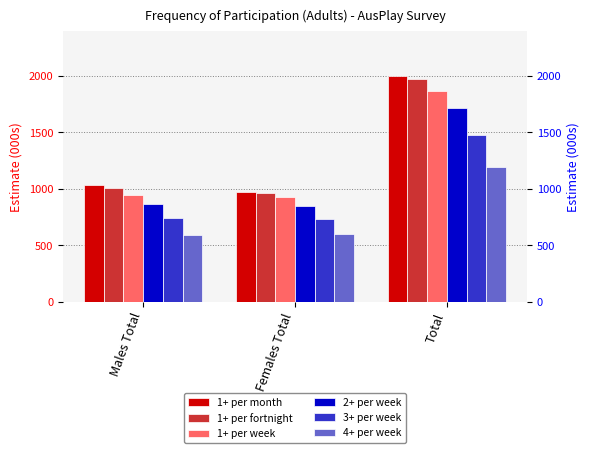

Which series has the largest total across all categories?

1+ per month